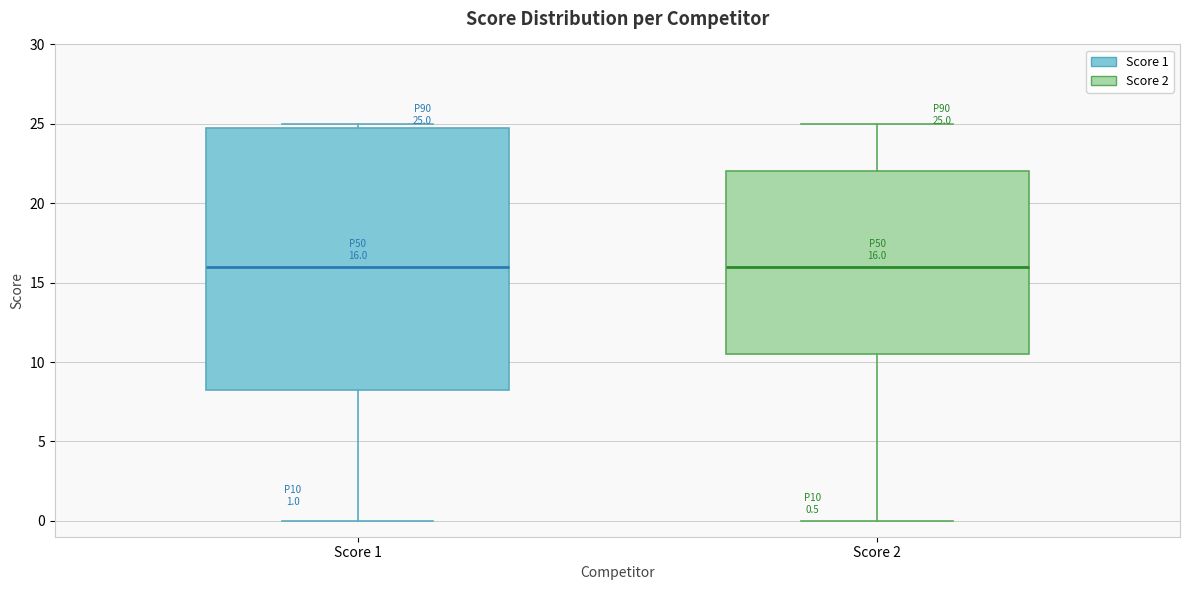

Comparing the boxes themselves (not the whiskers), which one is the tallest?

Score 1